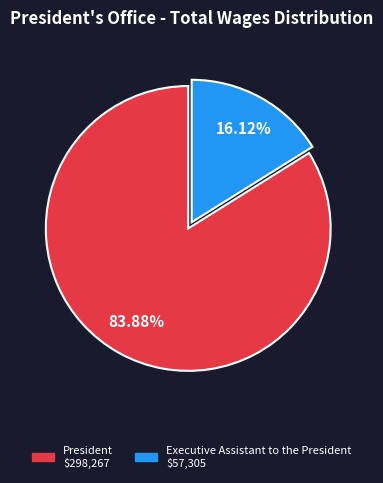

The President slice represents 84% of the pie. True or false?

True